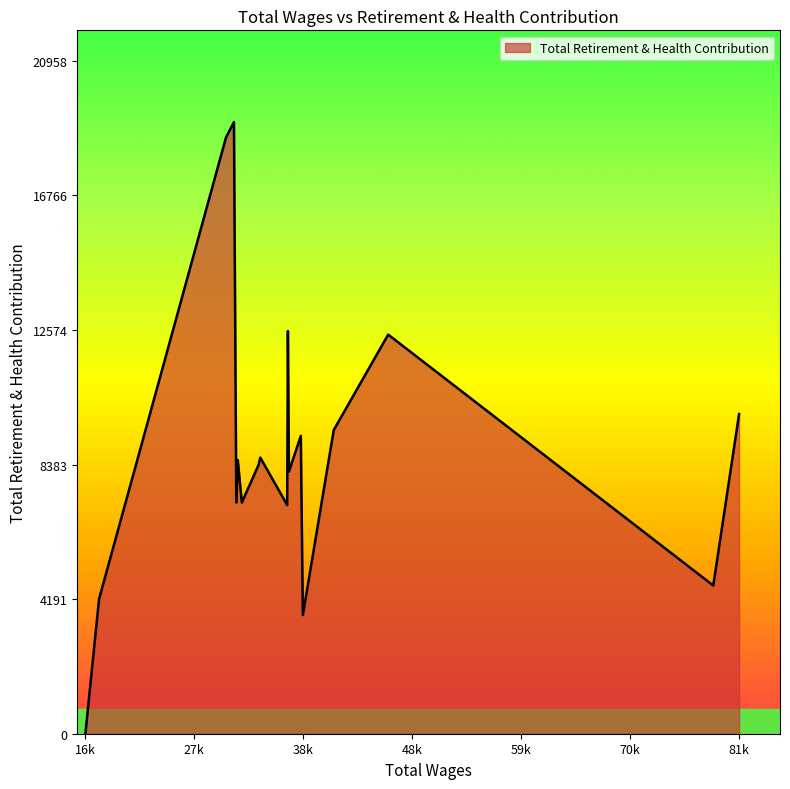

How many interior local peaks (higher than both neighbors) does the data have?

6